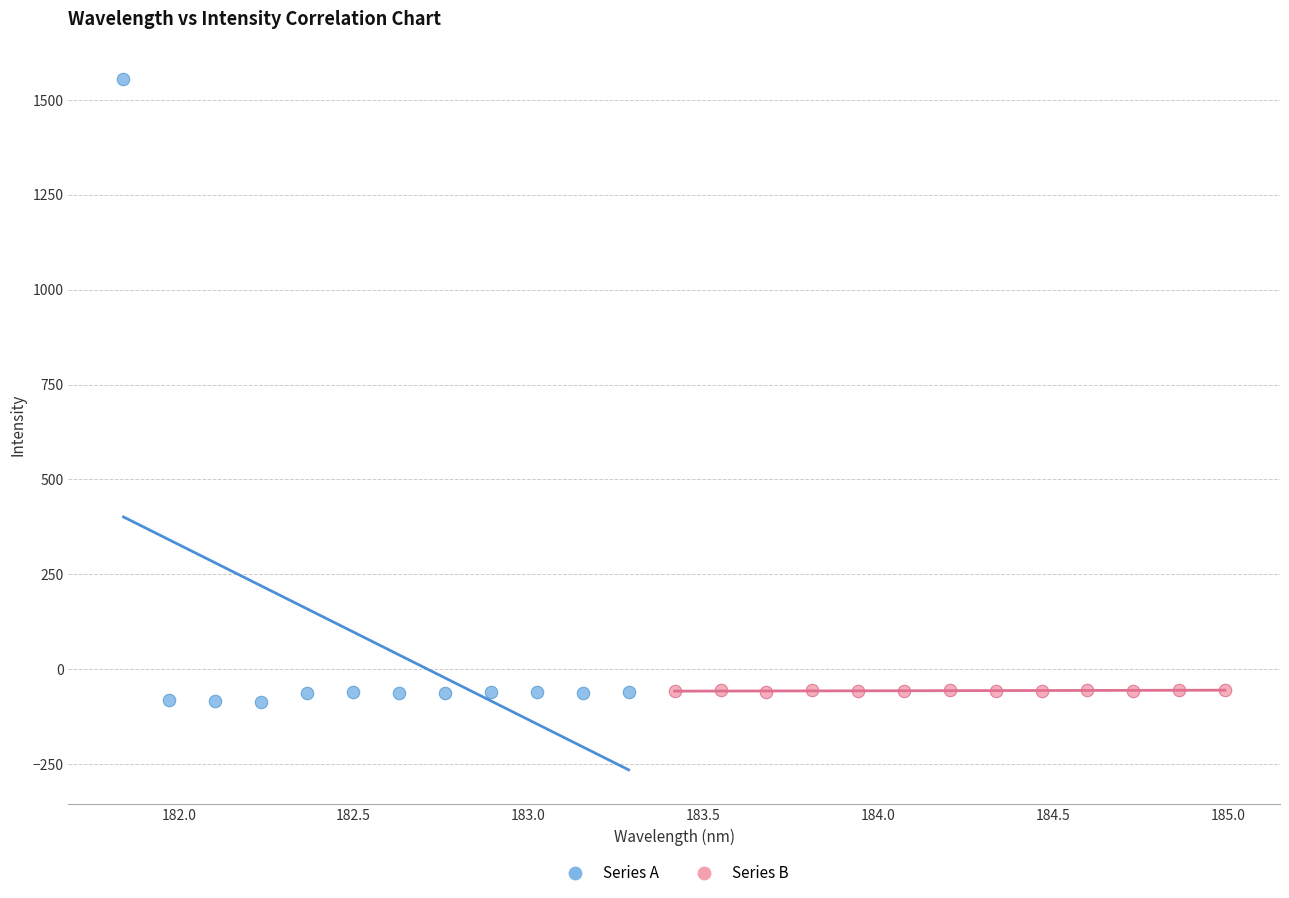

What are all the series names shown in the legend?

Series A, Series B